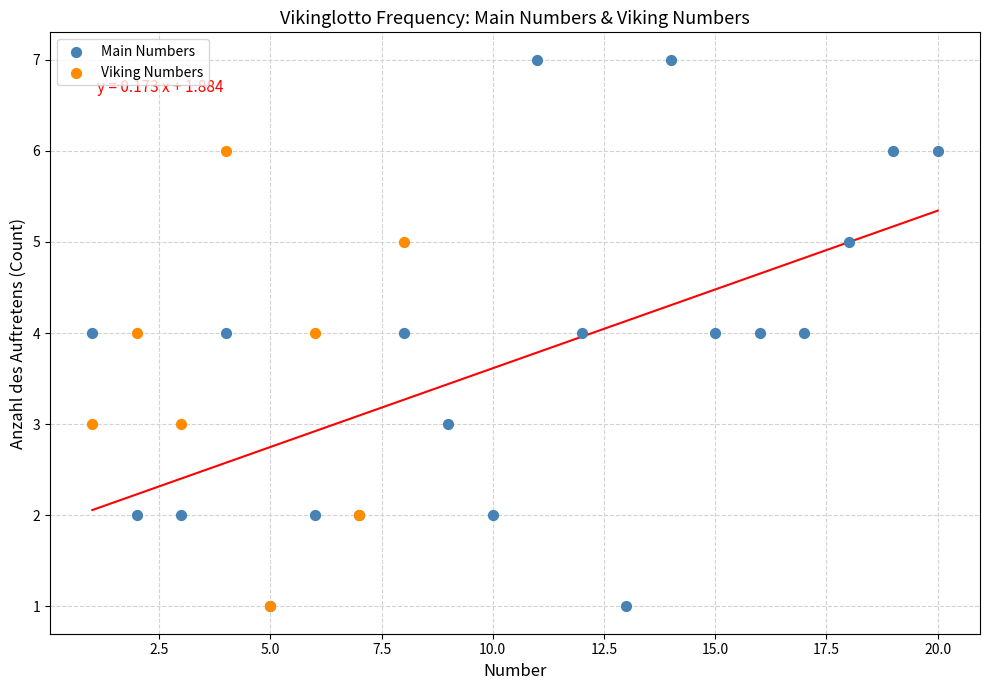

Which series has the largest Y range (max minus min)?

Main Numbers